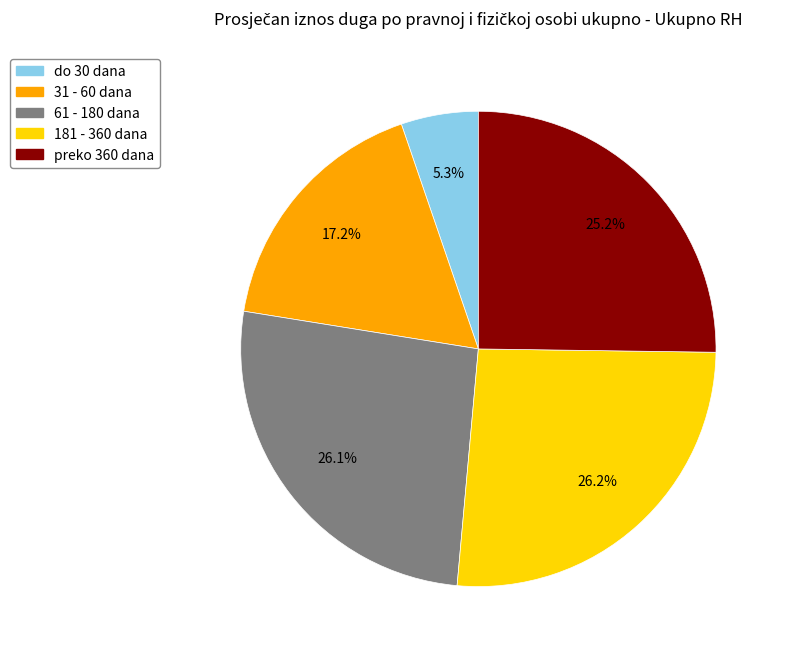

What percentage is the 61 - 180 dana slice, to the nearest percent?

26%